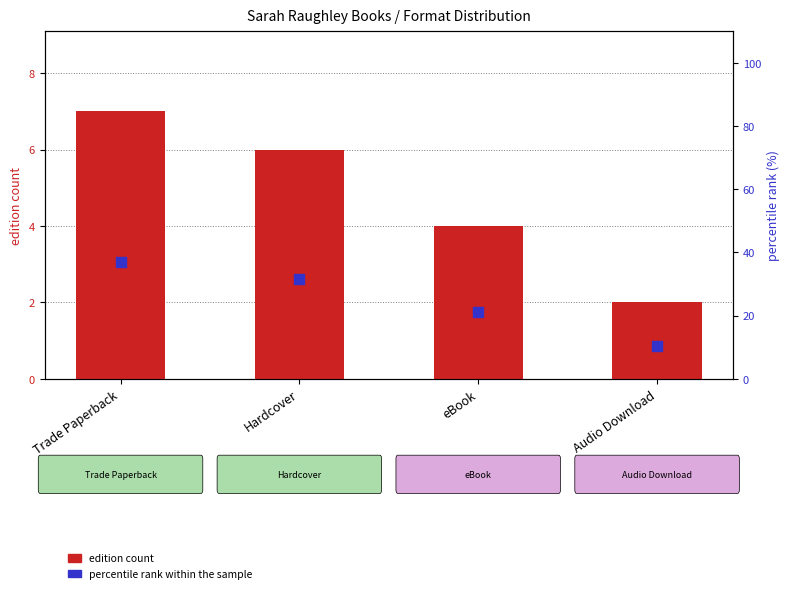

What are all the series names shown in the legend?

edition count, percentile rank within the sample